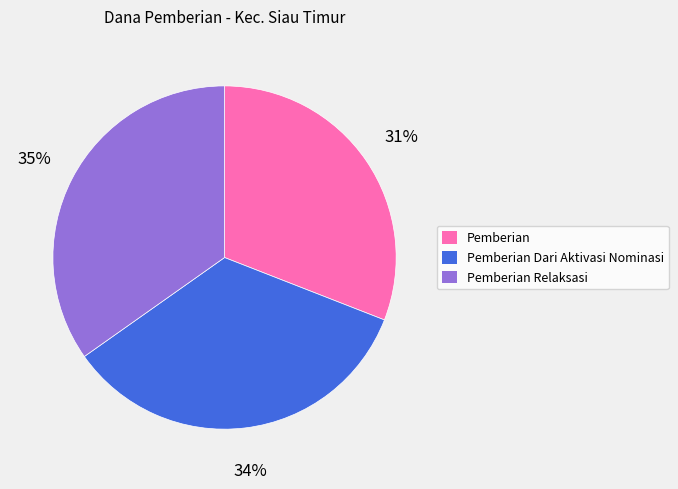

How many segments does this pie chart have?

3